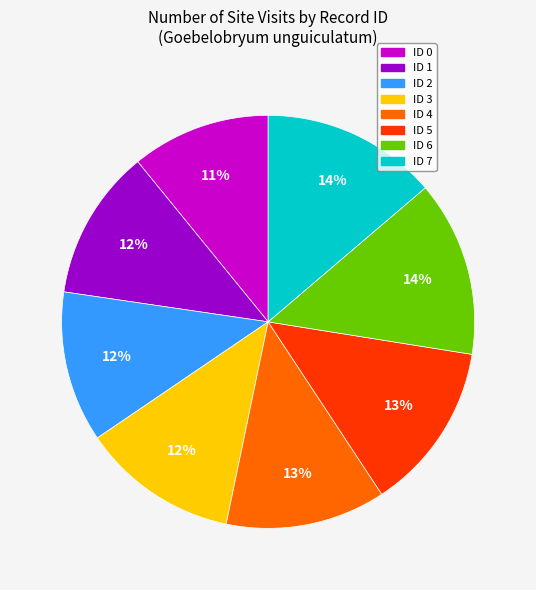

Is the sum of ID 7 and ID 1 greater than half?

No